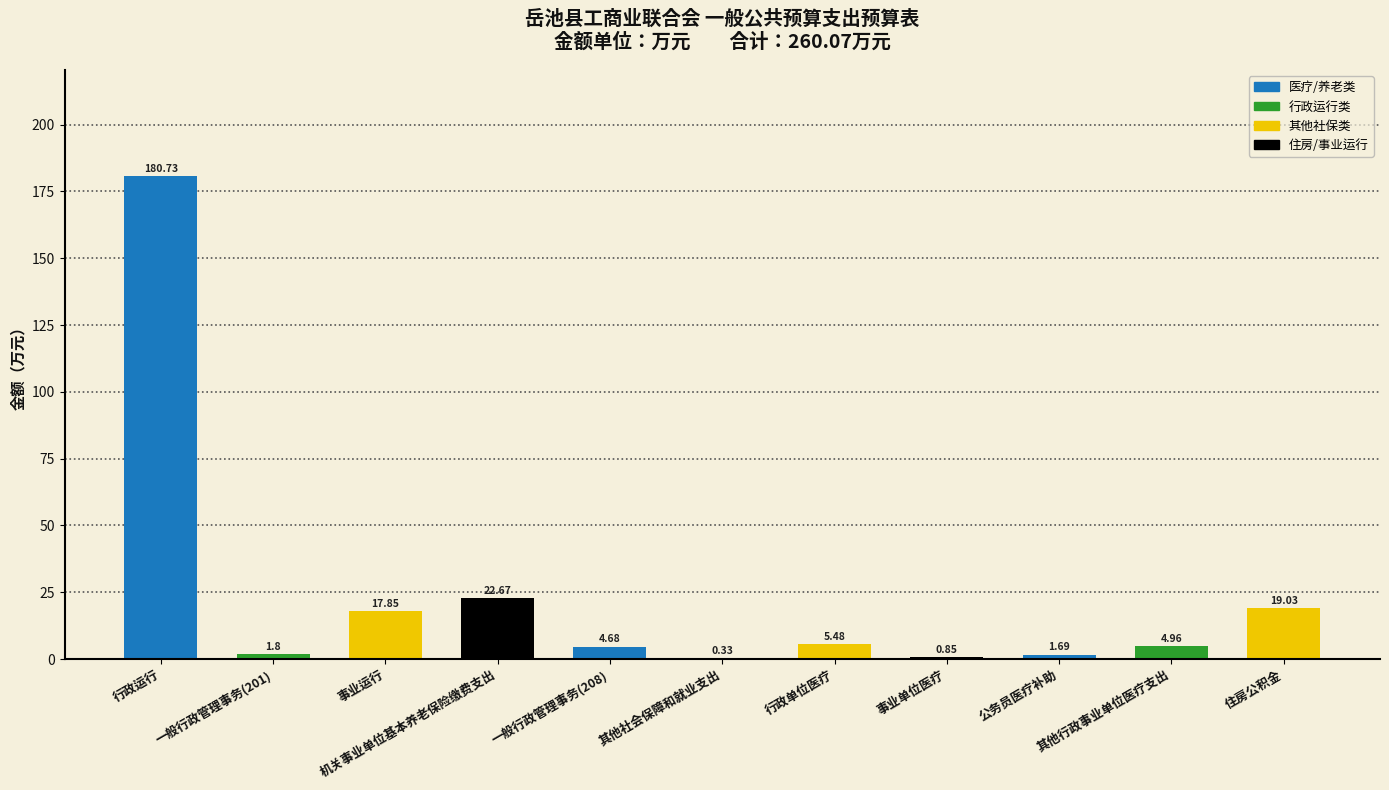

Which has a higher value, 一般行政管理事务(201) or 机关事业单位基本养老保险缴费支出?

机关事业单位基本养老保险缴费支出